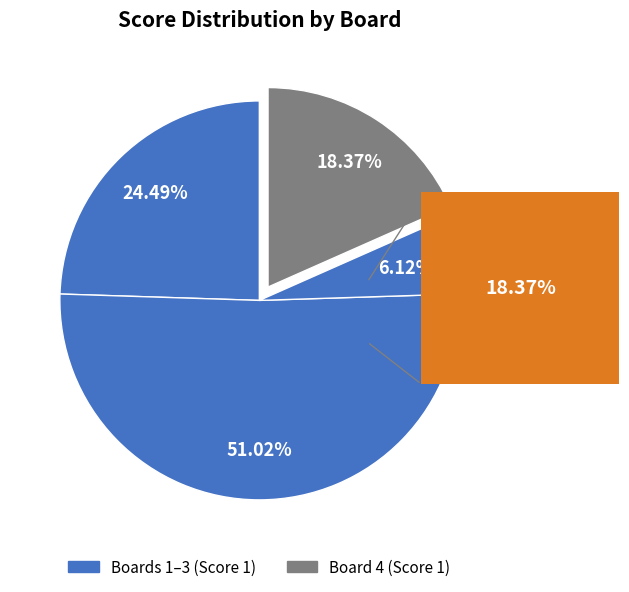

Rank the categories by value from lowest to highest.

Board 3, Board 4, Board 1, Board 2